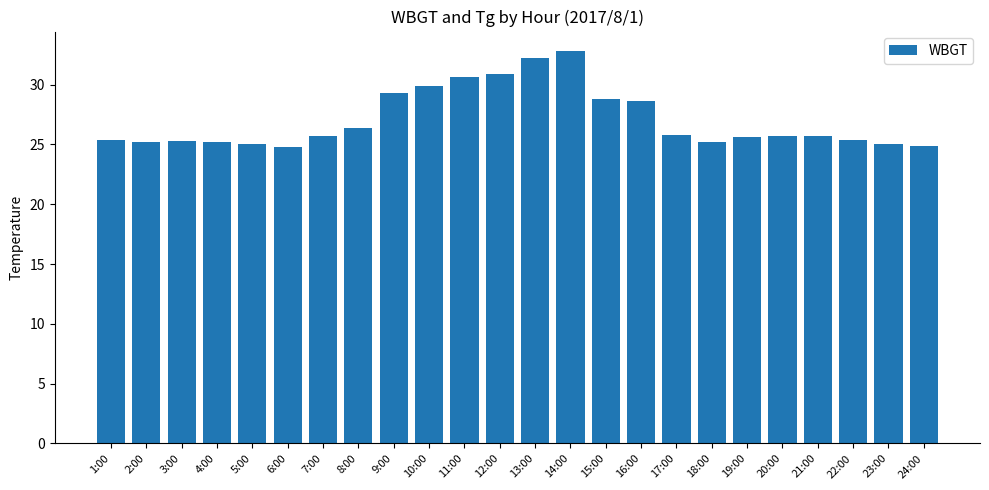

What is the sum of all values?

649.4